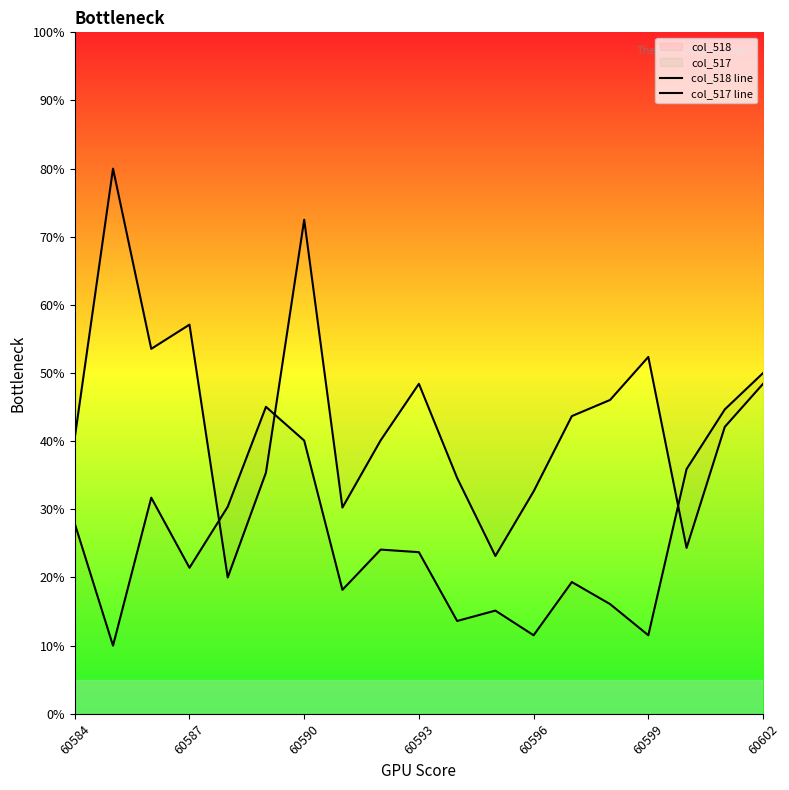

List the series in order of their overall mean, highest first.

col_518 line, col_517 line